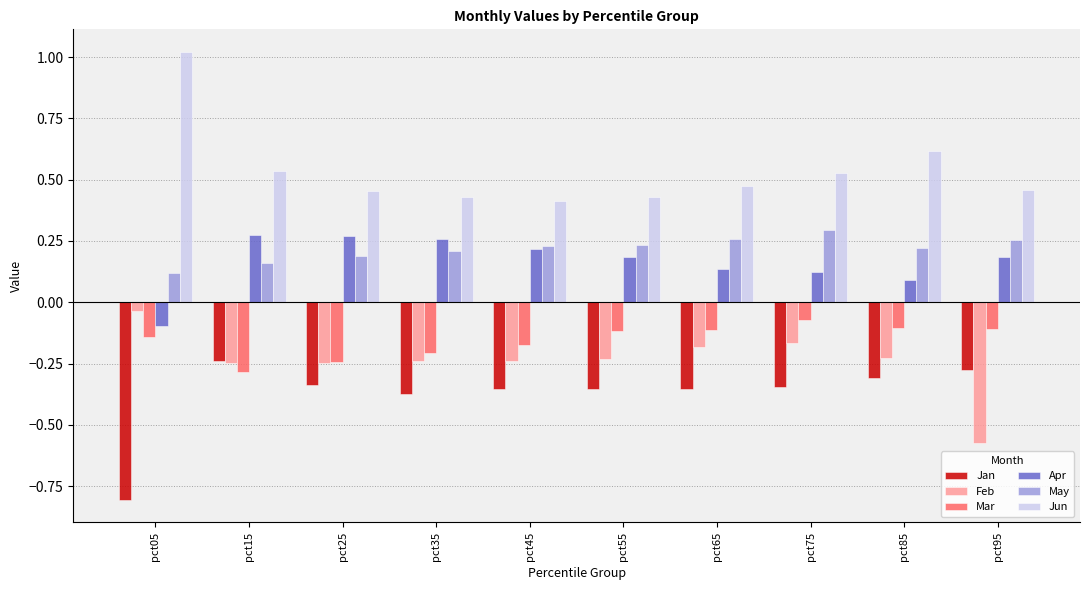

What is the value of the Jan bar at the 1st from the left?

-0.8